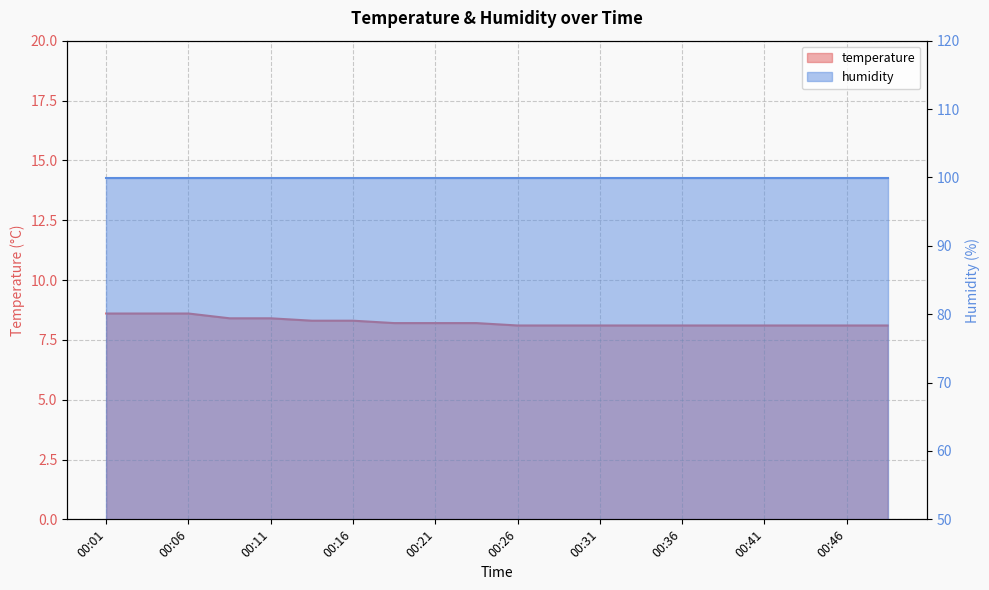

Between 00:13 and 00:33, which is larger?

00:13